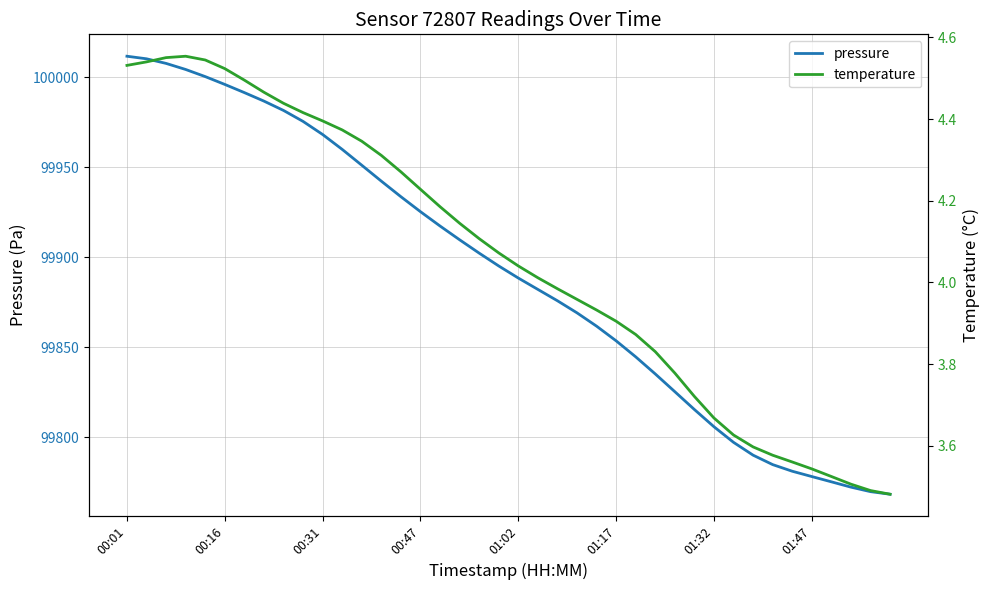

The value of pressure at 00:47 is 132182.3. True or false?

False